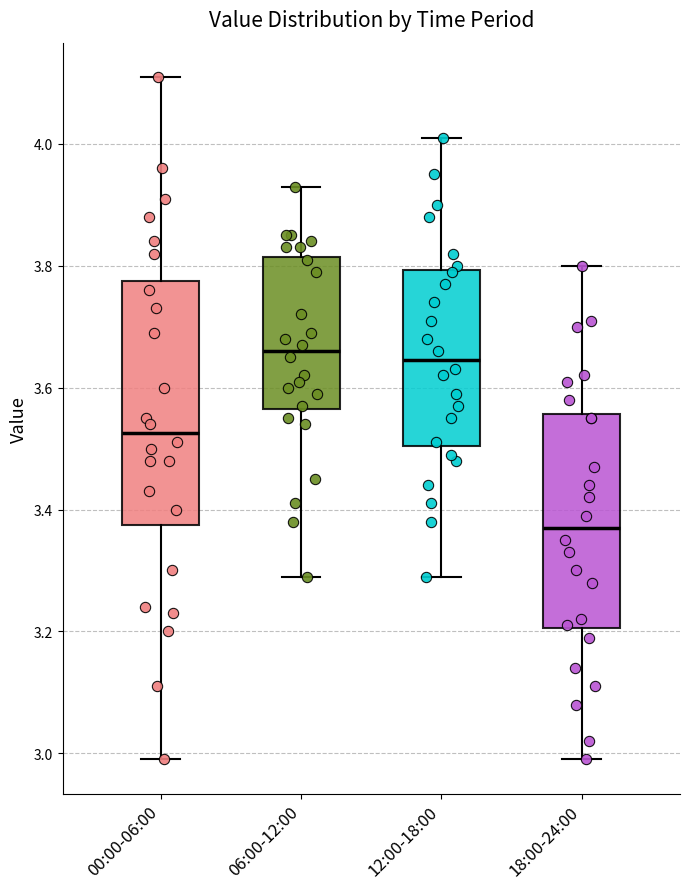

Reading left to right, read every box against the y-axis: the position of its median line, the range the box covers, and the ends of its whiskers. The values are not printed on the chart, so give them approximately, as read against the axis.

00:00-06:00: median 3.52, box 3.38 to 3.78, whiskers 3.00 to 4.12
06:00-12:00: median 3.66, box 3.56 to 3.82, whiskers 3.30 to 3.94
12:00-18:00: median 3.64, box 3.50 to 3.80, whiskers 3.30 to 4.02
18:00-24:00: median 3.38, box 3.20 to 3.56, whiskers 3.00 to 3.80